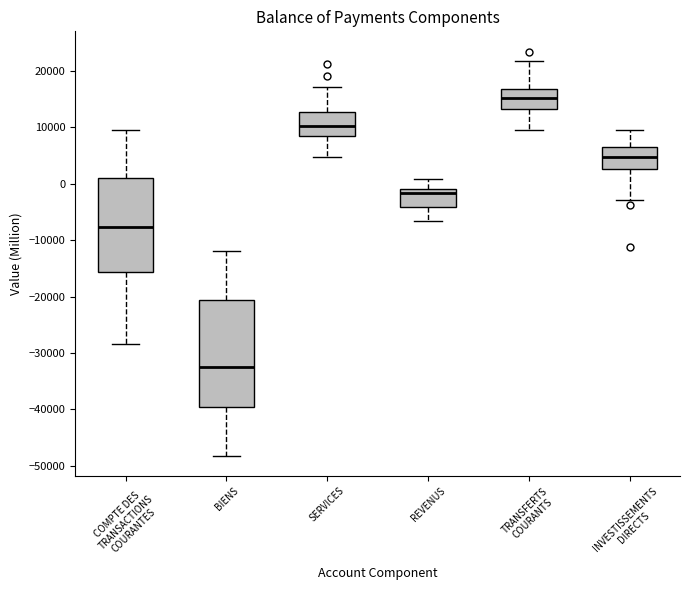

Comparing the boxes themselves (not the whiskers), which one is the tallest?

BIENS